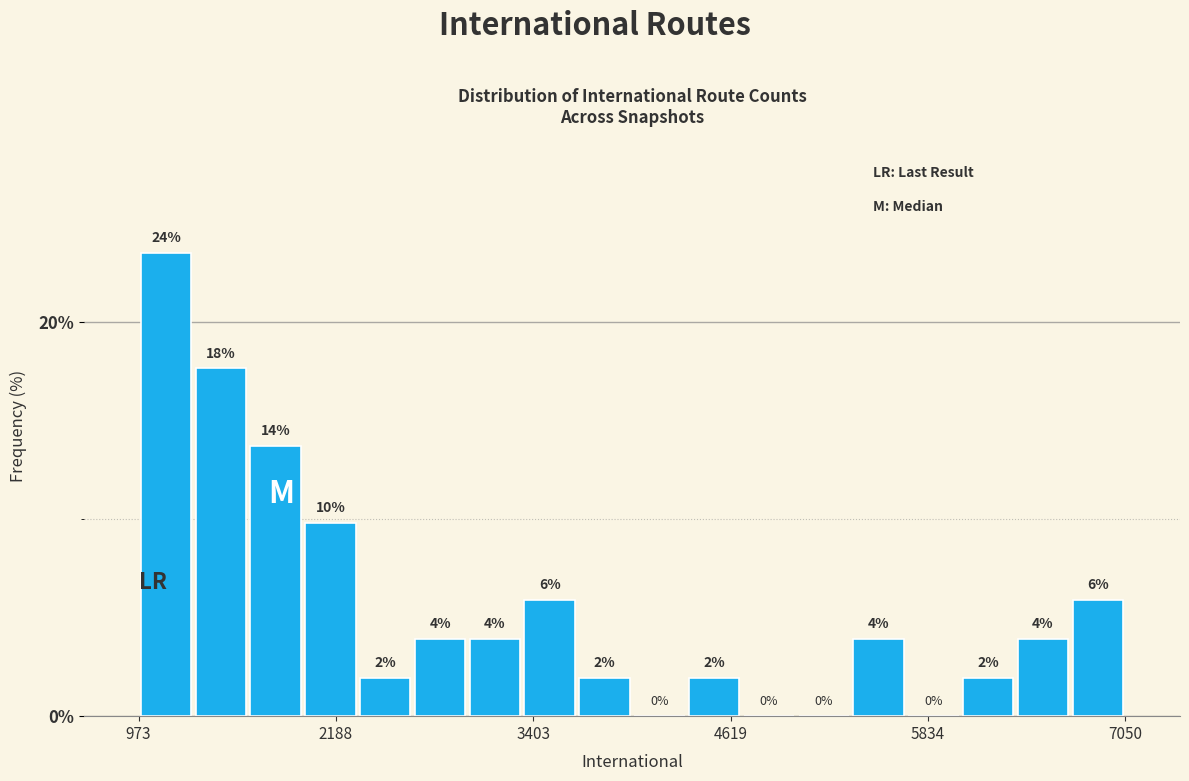

Read against the x-axis, roughly where is the centre of the tallest bar?

1200